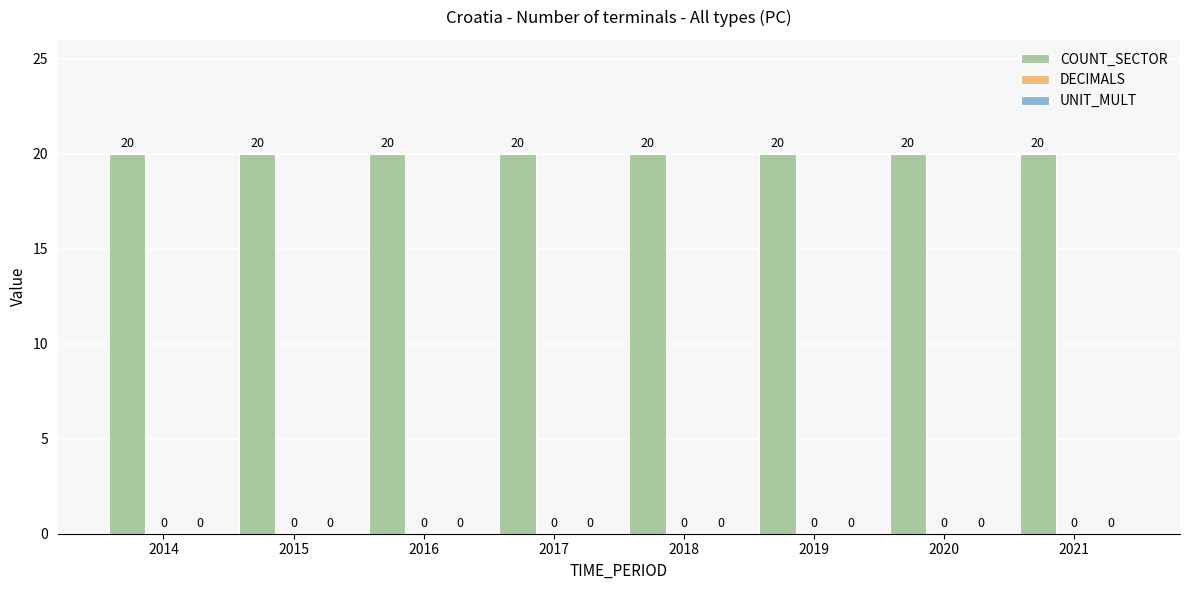

How many bars are there in each group?

3